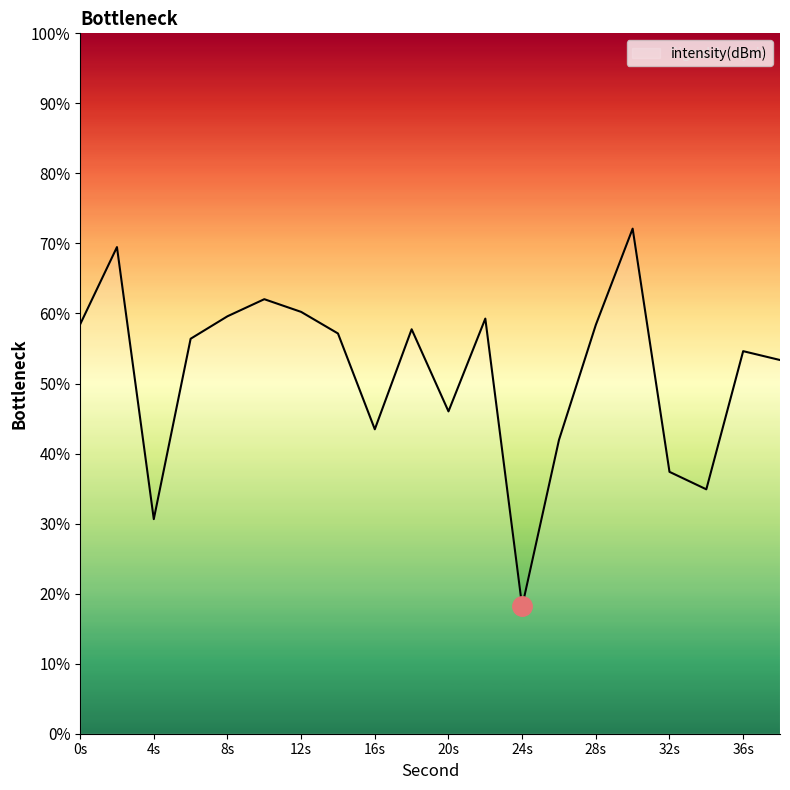

What is the smallest value displayed?

18.2